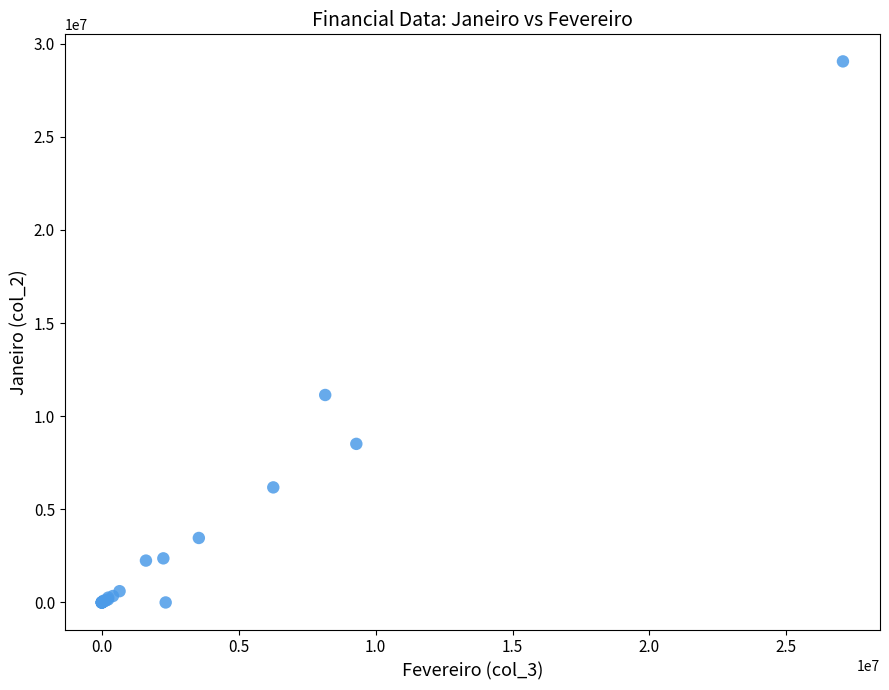

What Y value in the scatter plot is closest to 14522457?

11137187.4